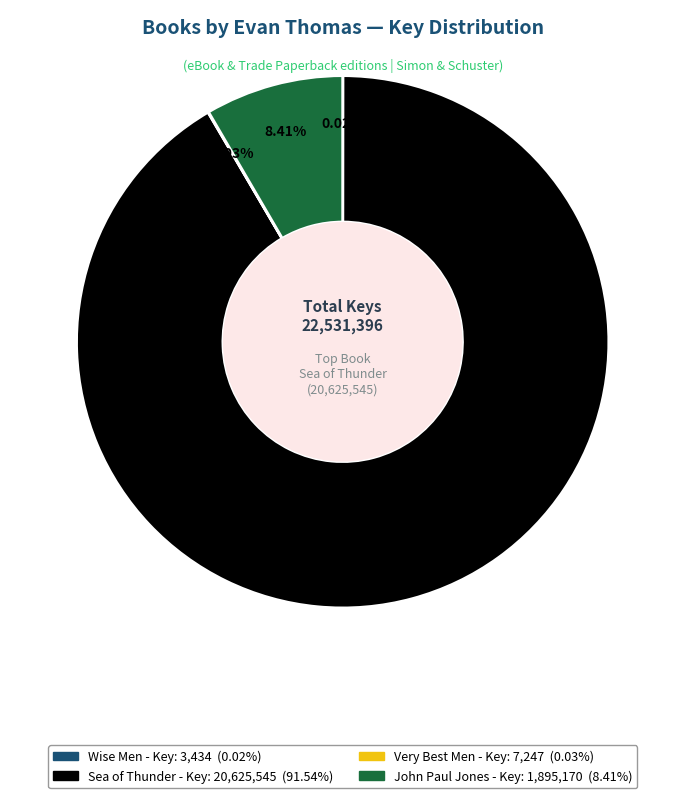

What is the largest slice in the pie chart?

Sea of Thunder